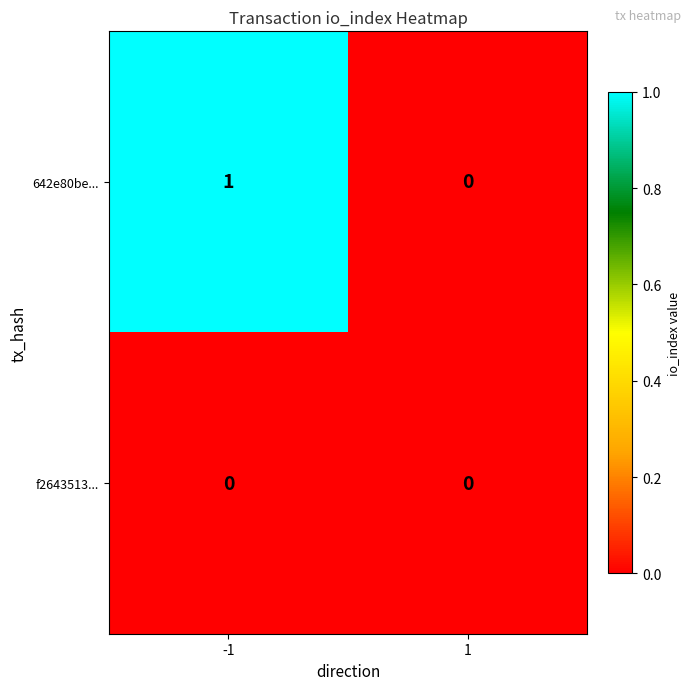

Rank the series by their average value, from highest to lowest.

642e80be..., f2643513...